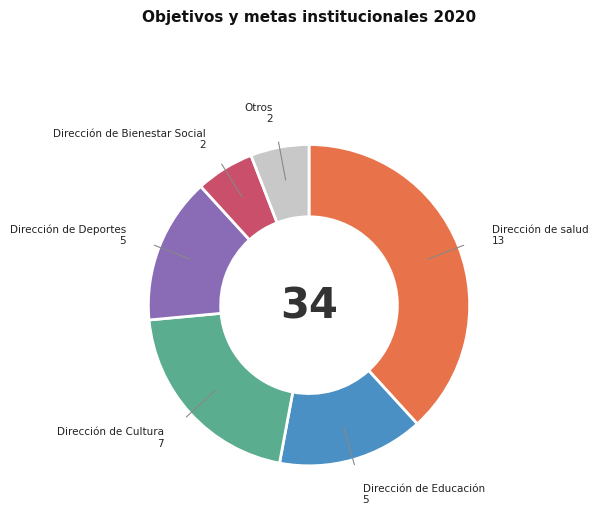

How many segments does this pie chart have?

6